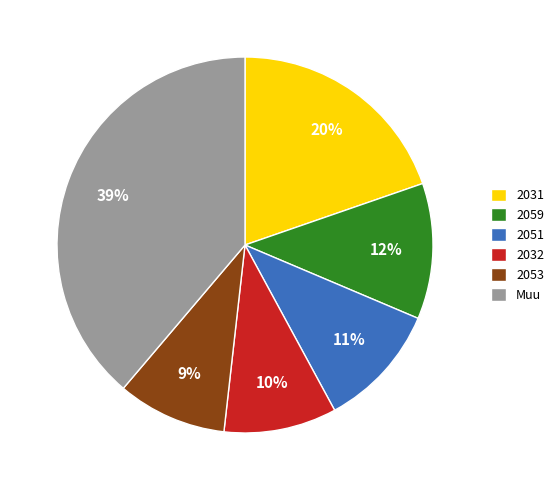

Do 2031 and 2032 together represent more than half of the pie?

No